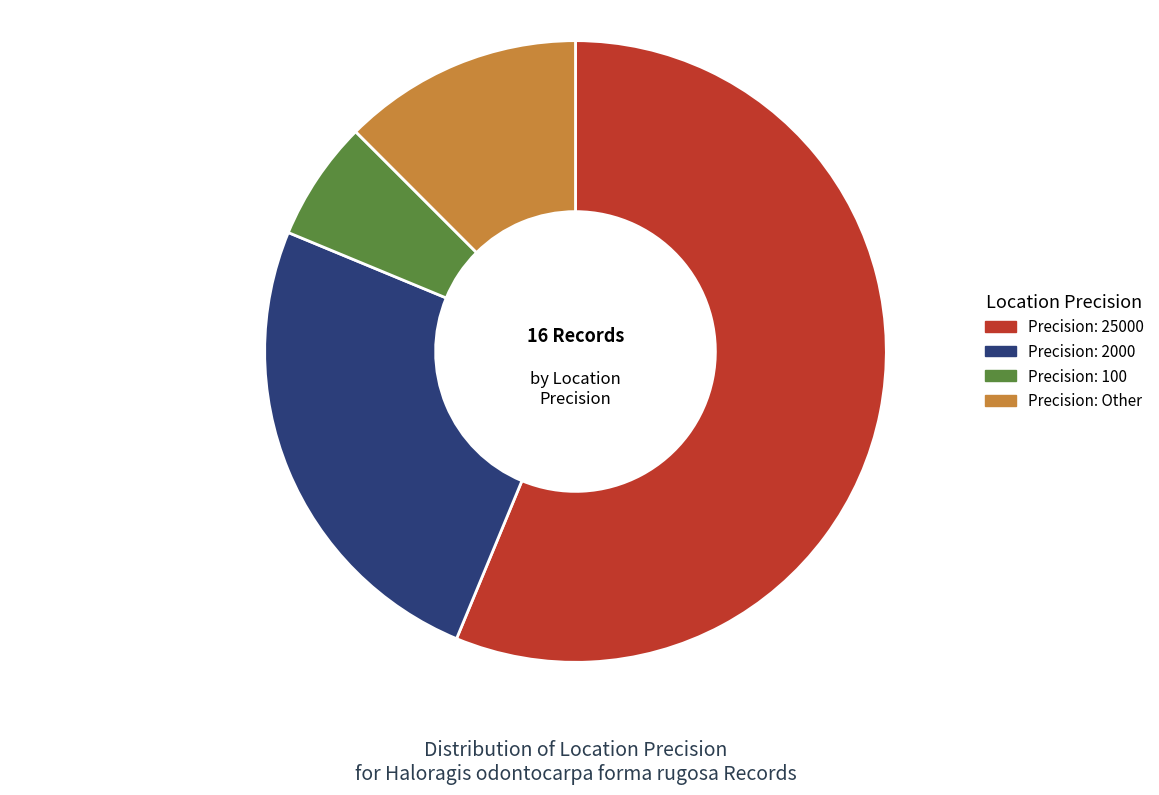

Does any single category account for the majority?

Yes